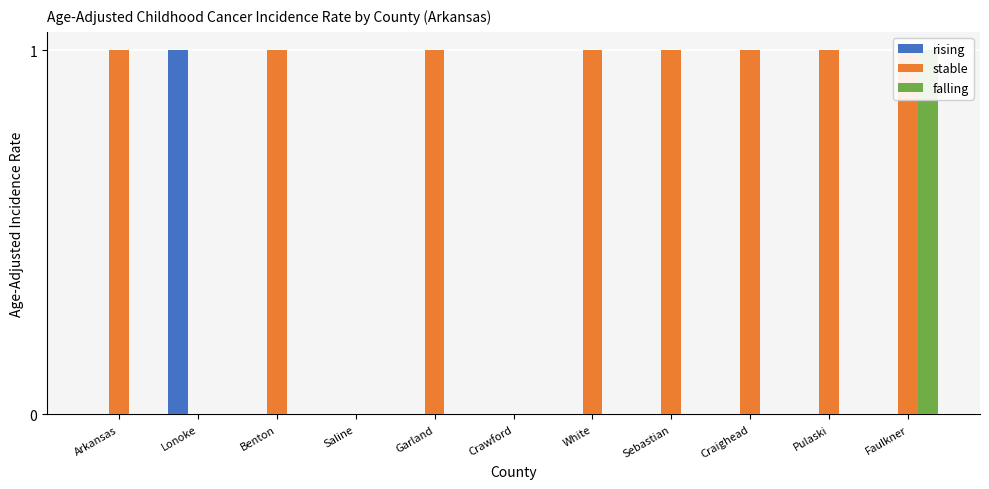

The value of stable at Faulkner is 1. True or false?

True